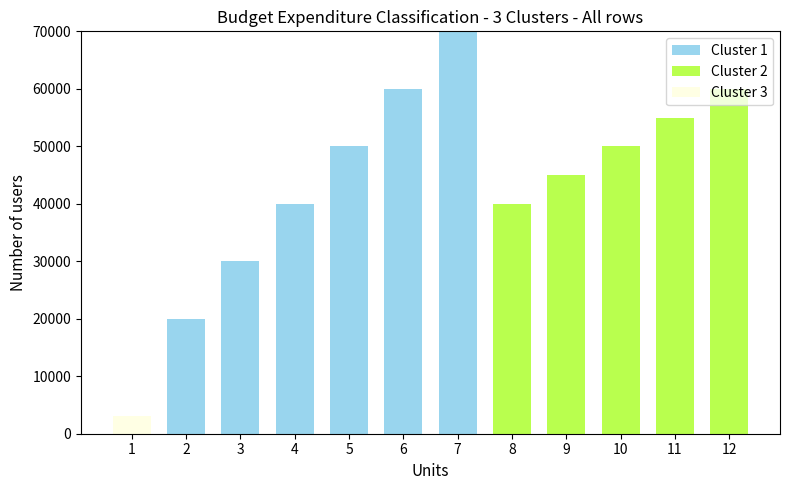

The value of Cluster 1 at 11 is 0. True or false?

True